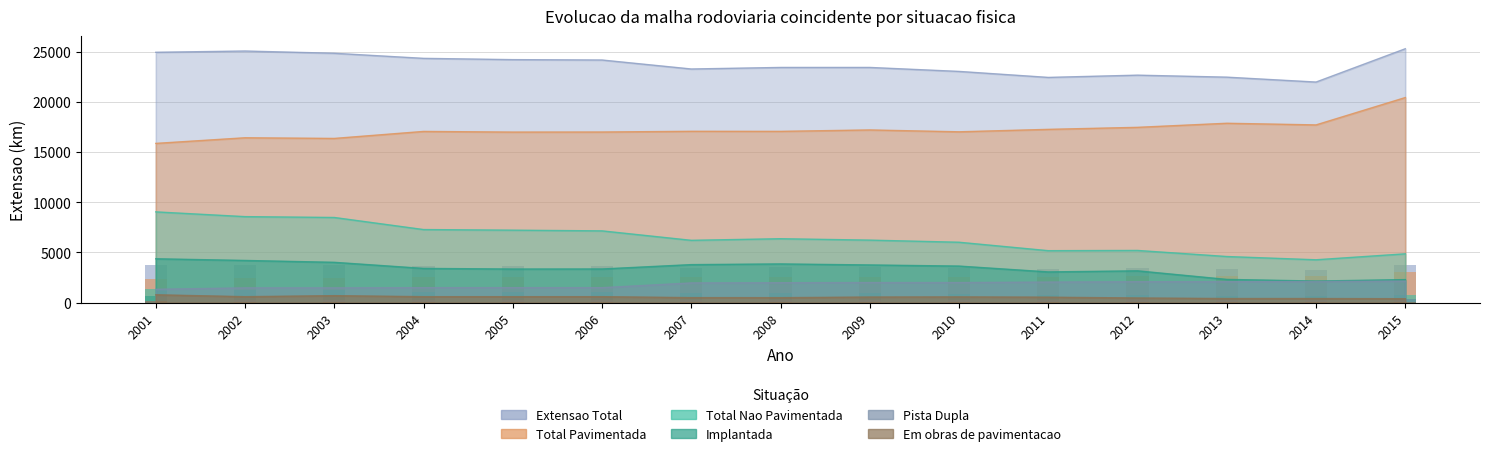

What is the difference between the highest and lowest values at 2013?

22046.7